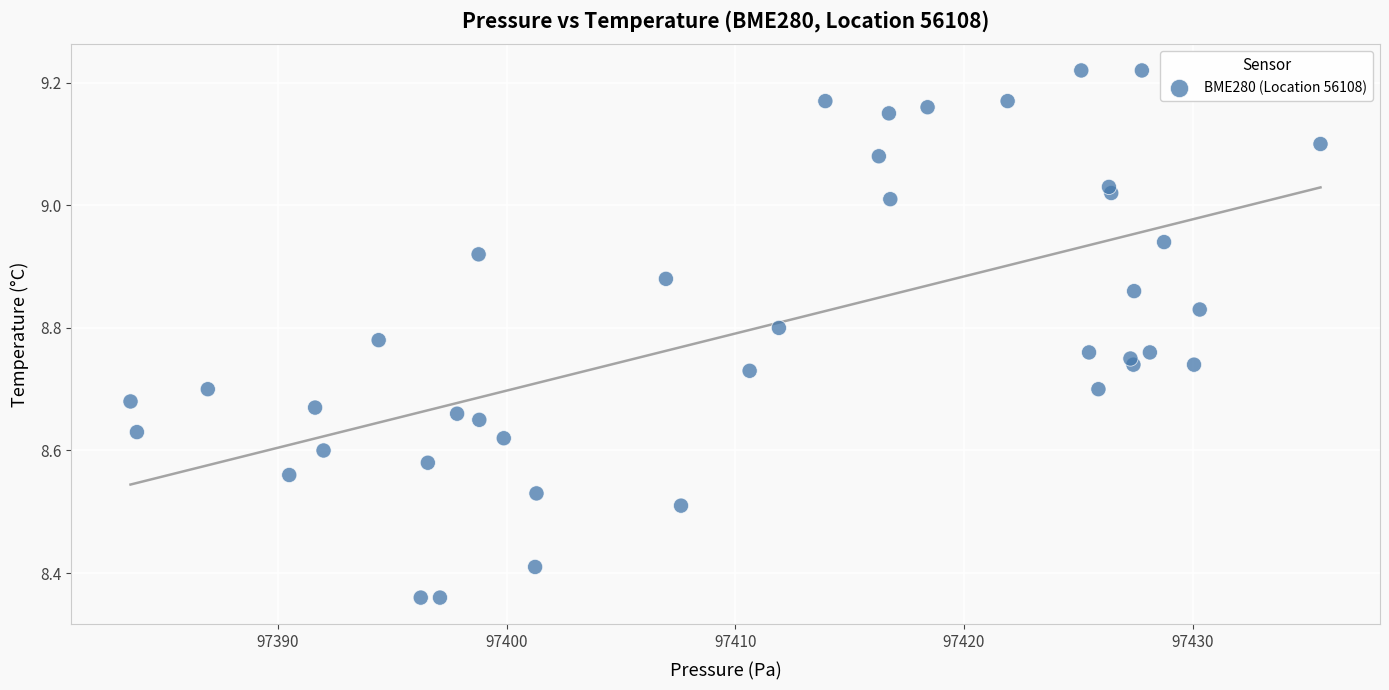

What is the range of Y values (max minus min)?

0.9